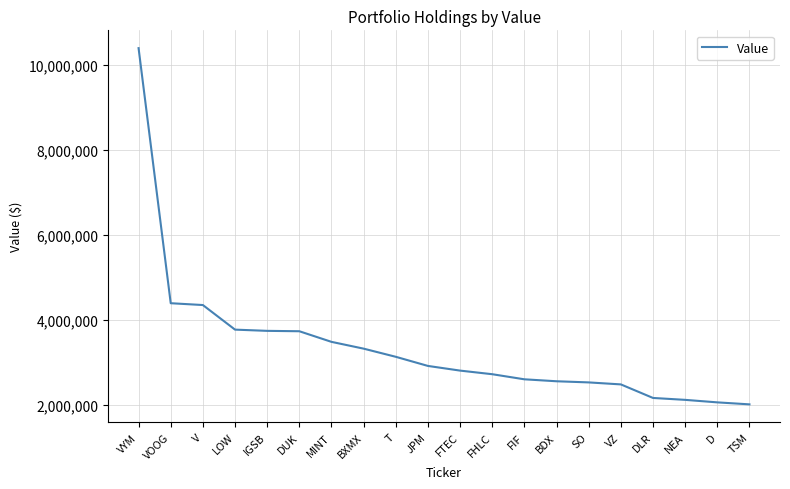

What is the sum of all values?

67342000